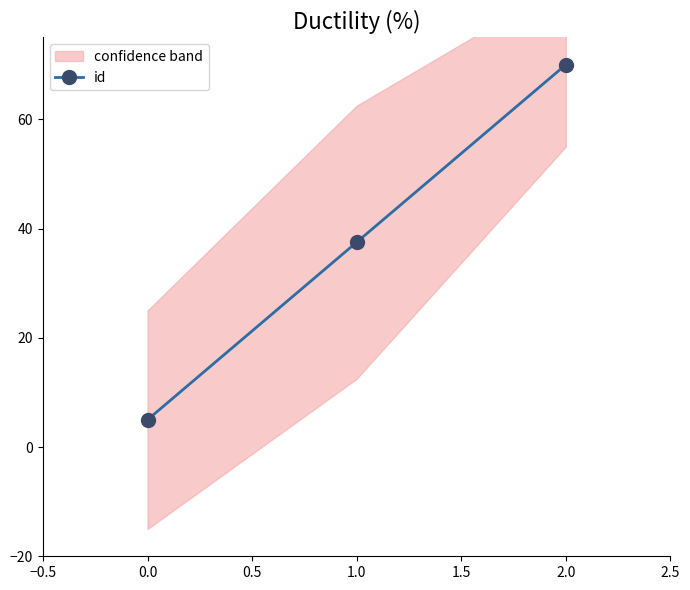

Count the number of data series in this chart.

1